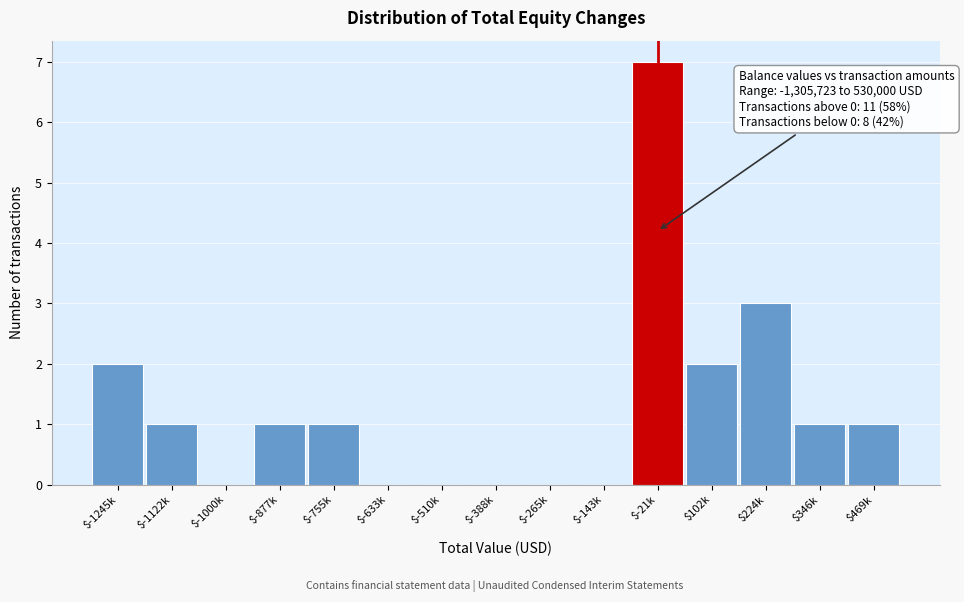

At which category does the chart reach its peak across all series?

$-21k